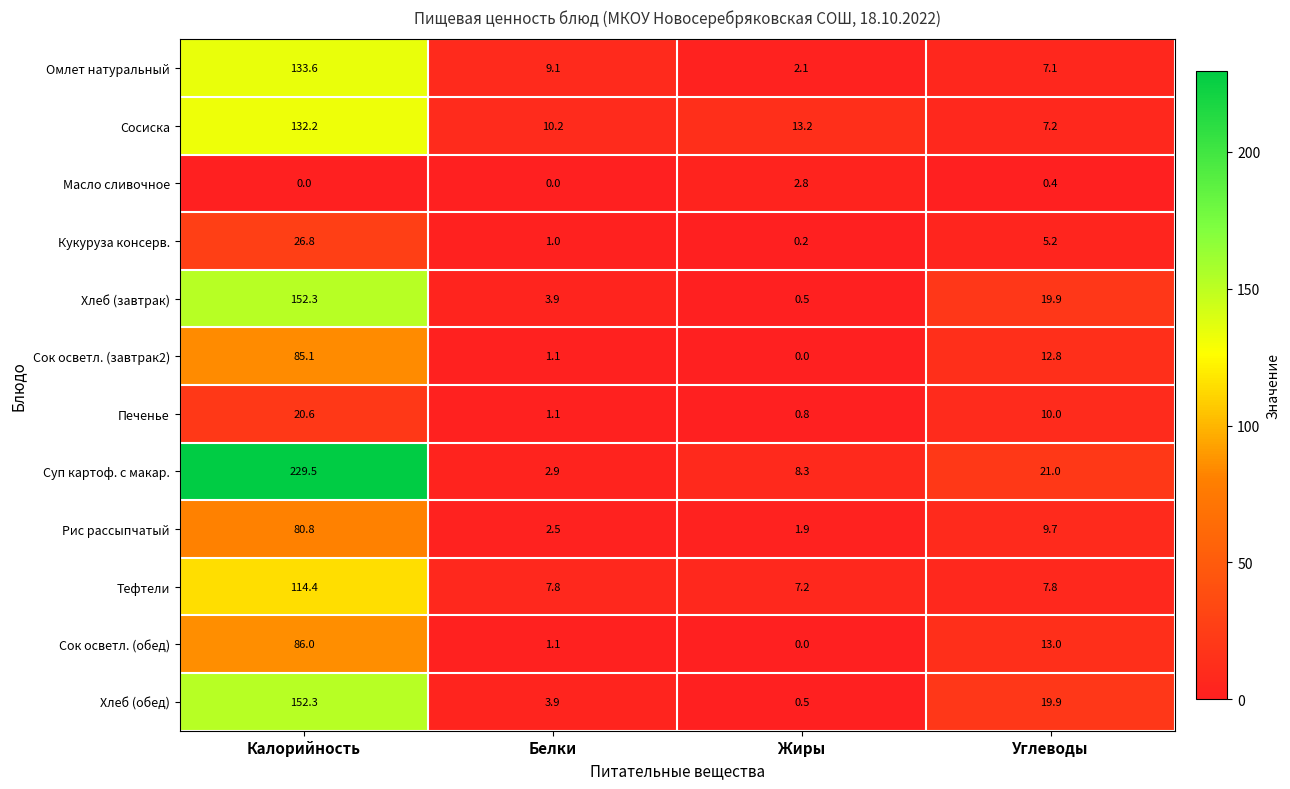

Which series changed the most between Белки and Жиры?

Омлет натуральный